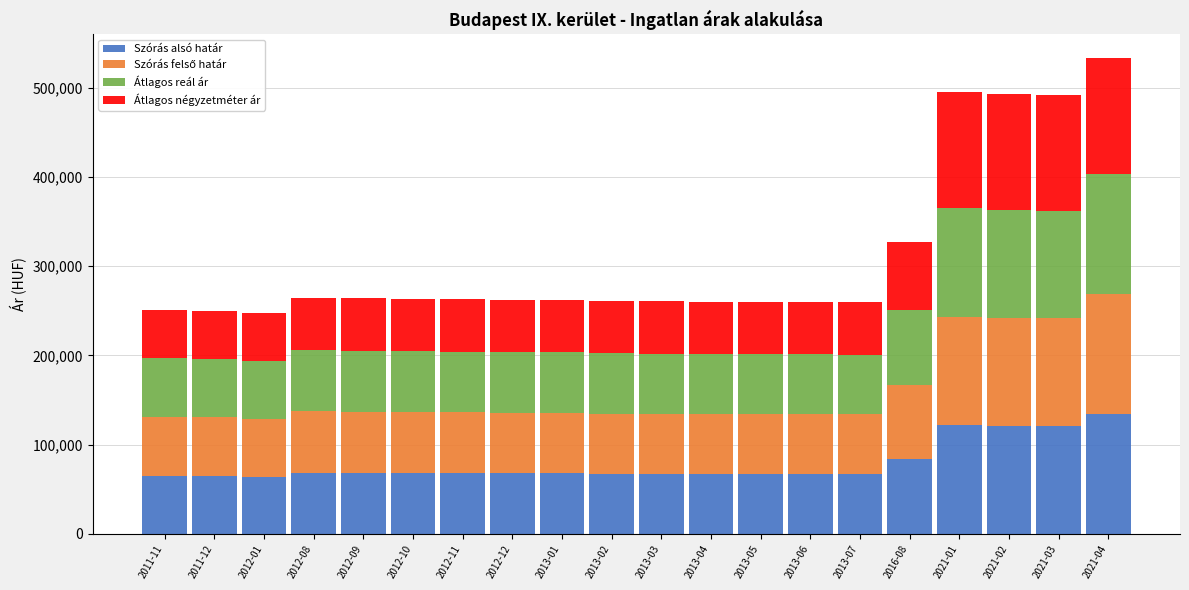

The value of Szórás alsó határ at 2012-11 is 24808.8. True or false?

False